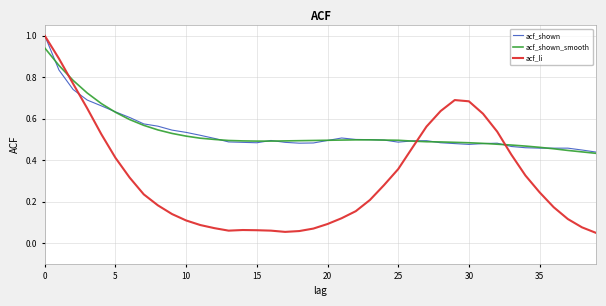

Does the chart have visible grid lines?

Yes